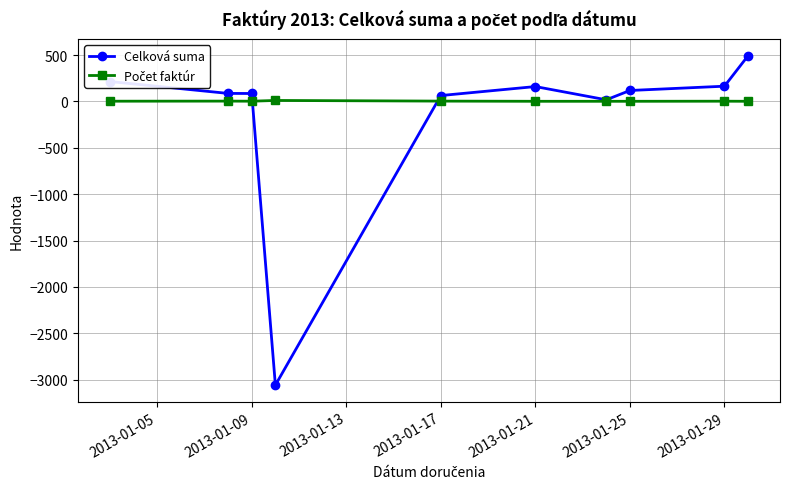

What is the minimum value for Celková suma?

-3058.9